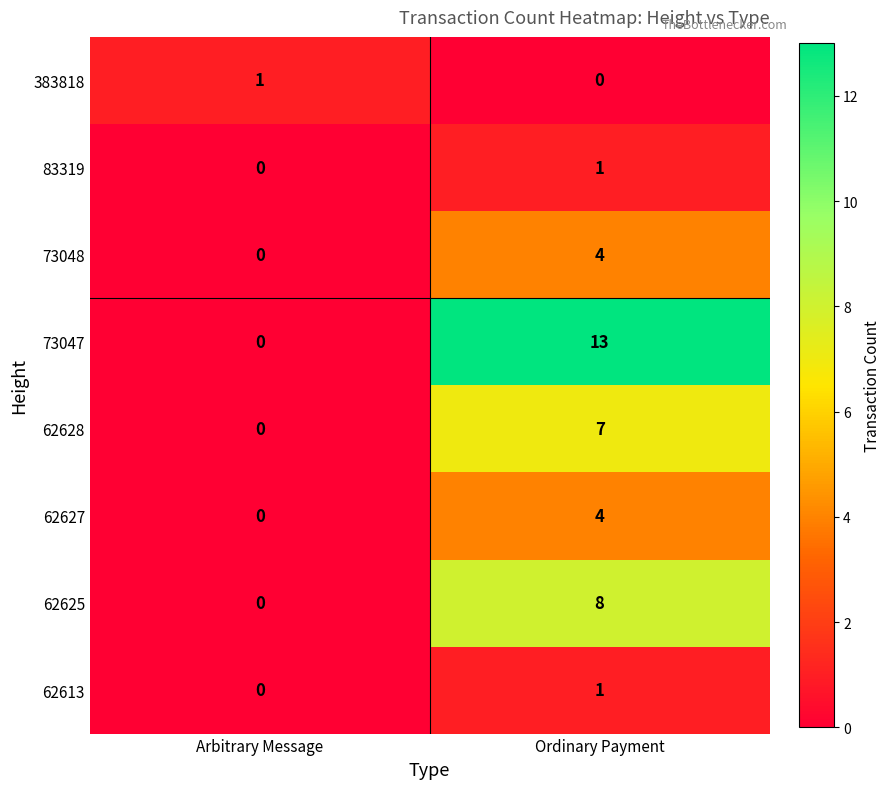

What is the average value of the 62628 series?

4